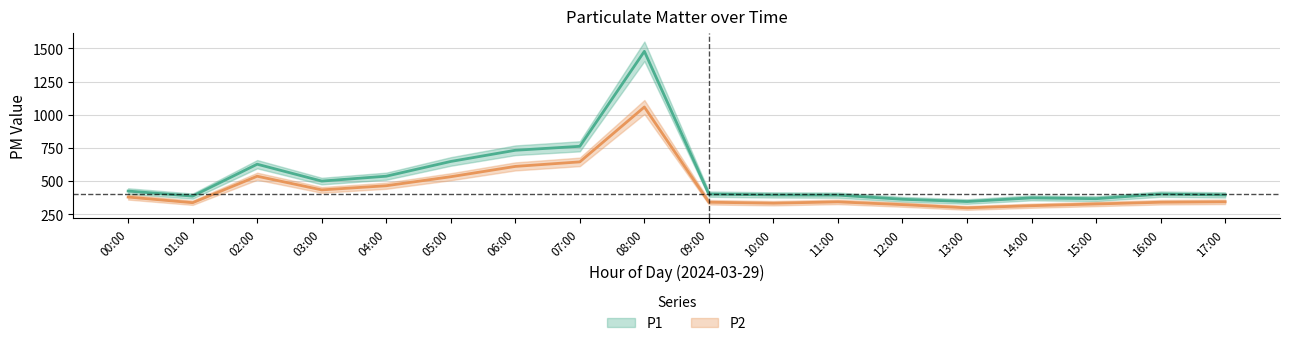

What value does the P2 series have at 06:00?

609.8